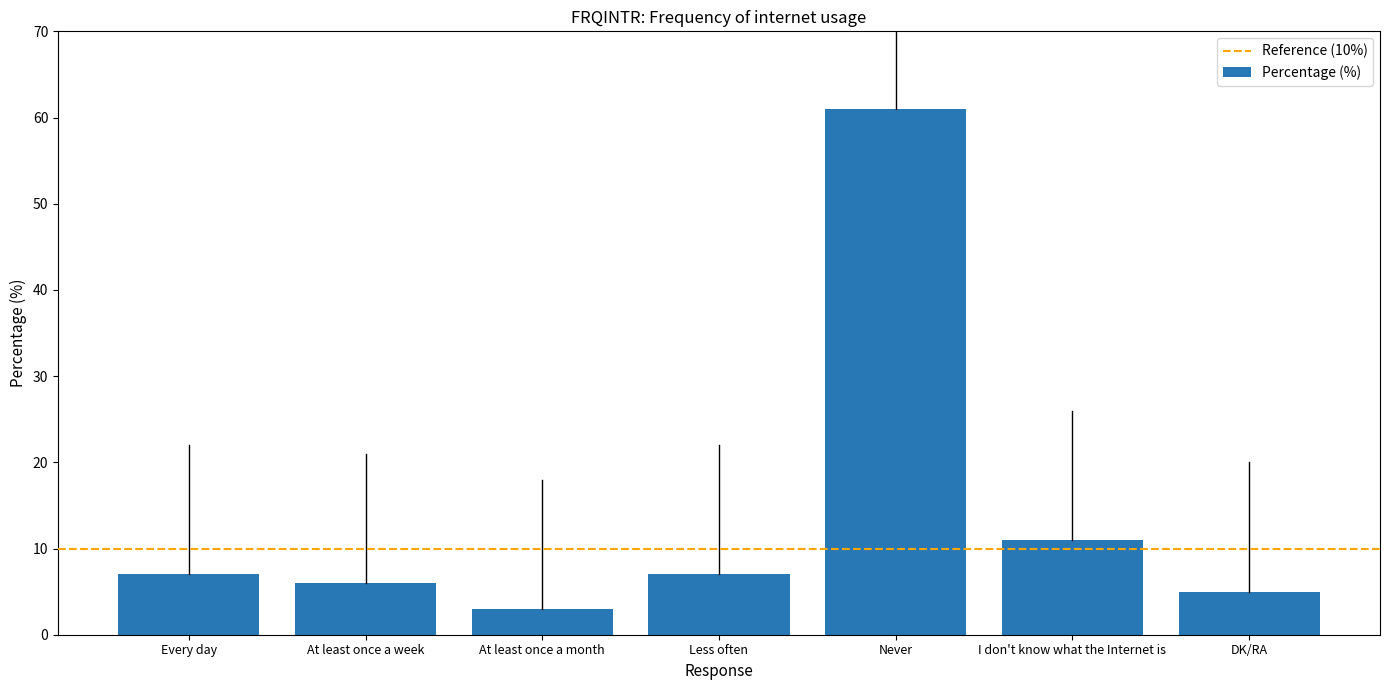

Is it true that the value at I don't know what the Internet is is 11?

True